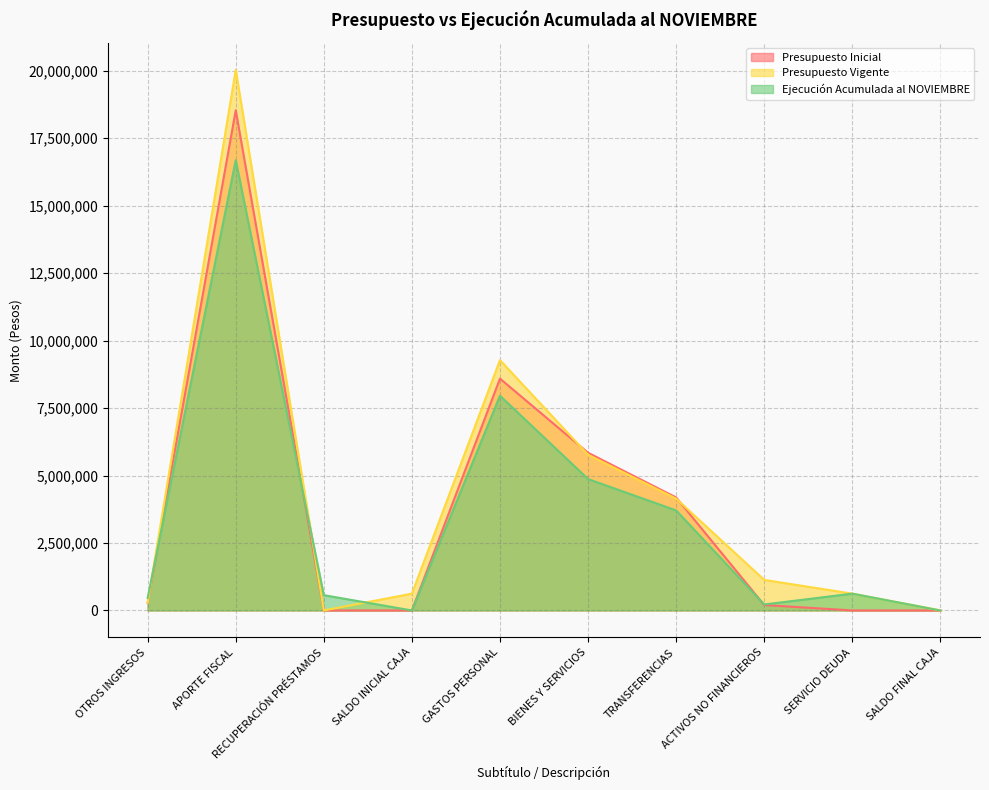

How many data points in Ejecución Acumulada al NOVIEMBRE are less than 622524?

5